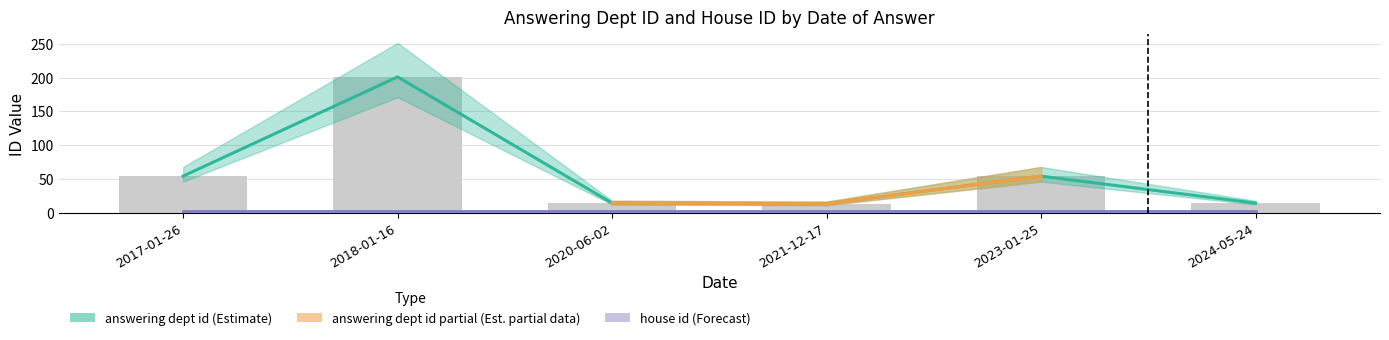

Does the chart contain any negative values?

No